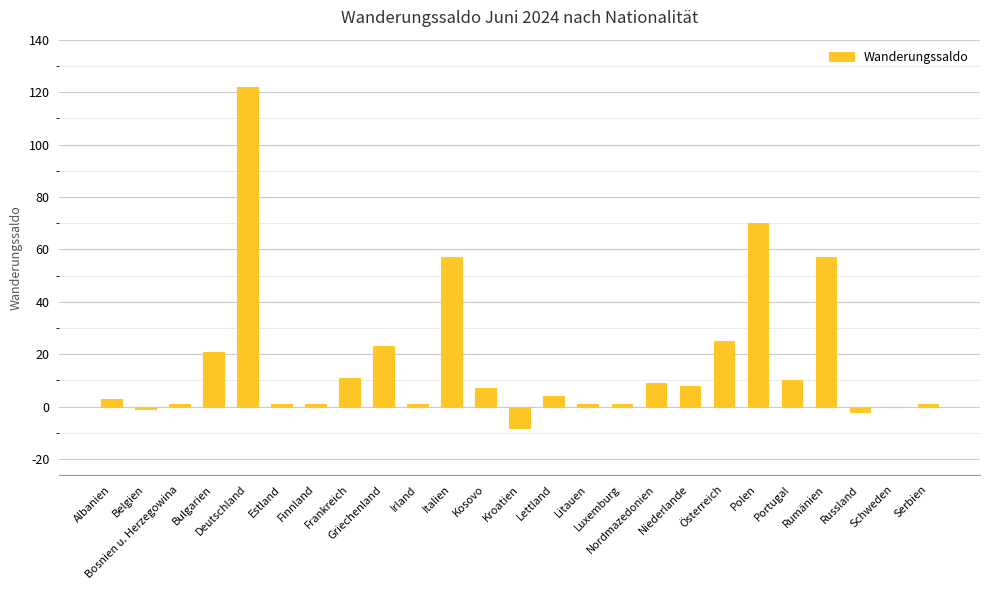

What is the greatest value displayed?

122